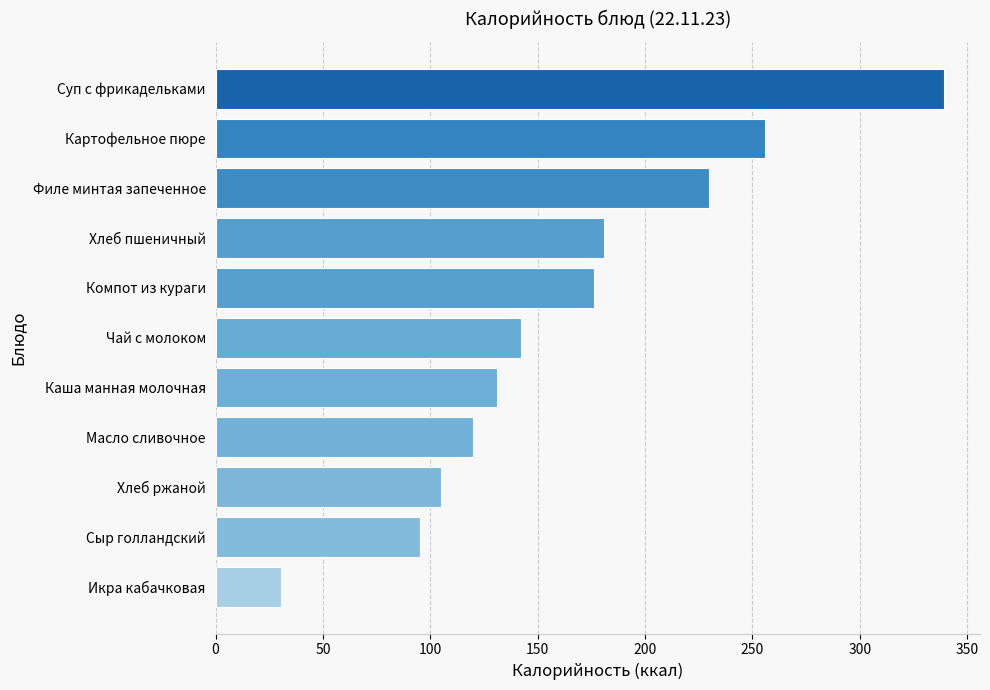

Is it true that the value at Картофельное пюре is 81.9?

False